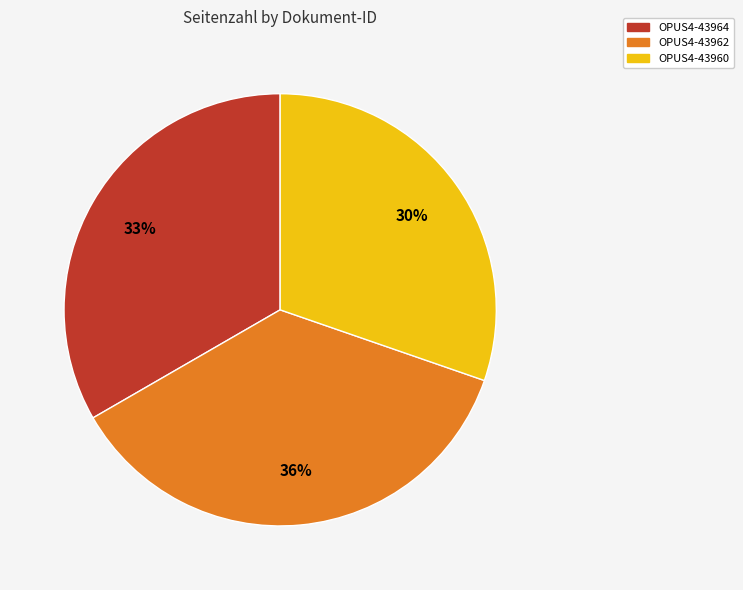

Combined, do OPUS4-43960 and OPUS4-43962 account for over 50%?

Yes